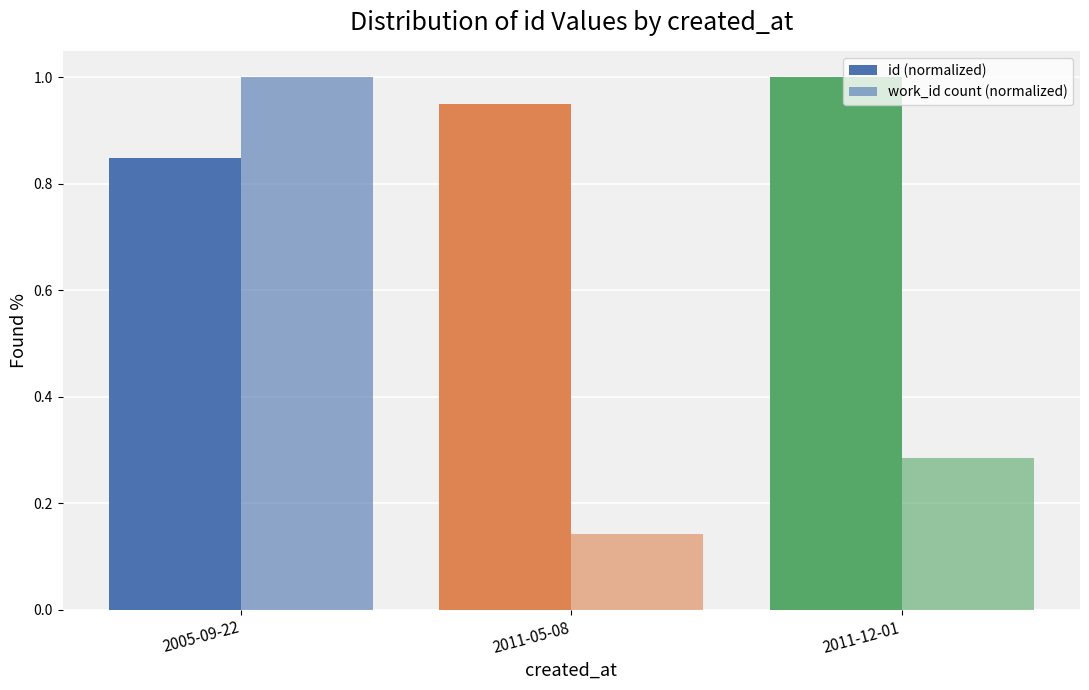

Count the number of data series in this chart.

2